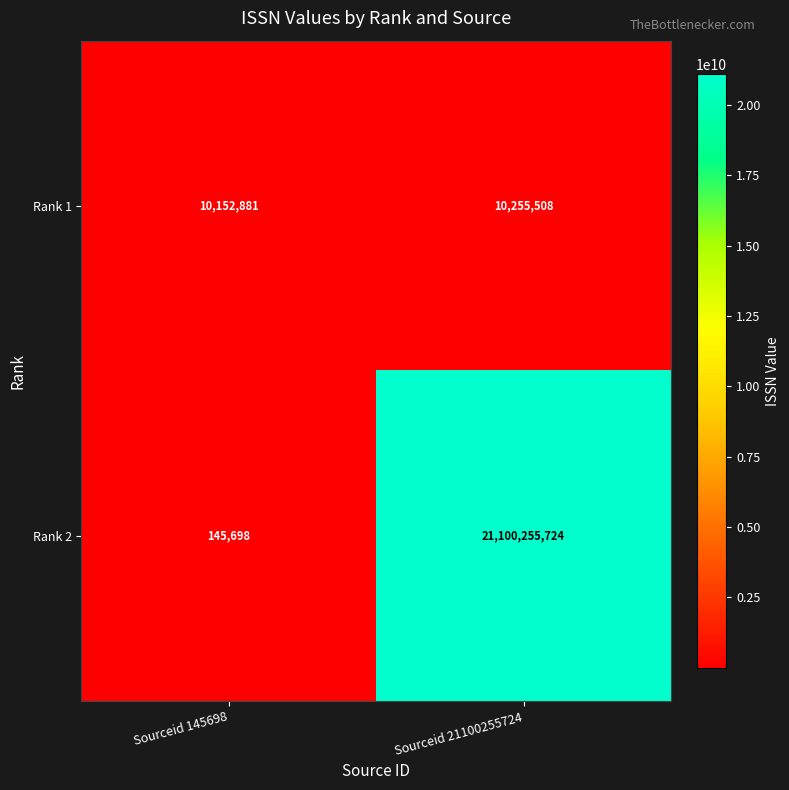

Count the number of categories in the chart.

2